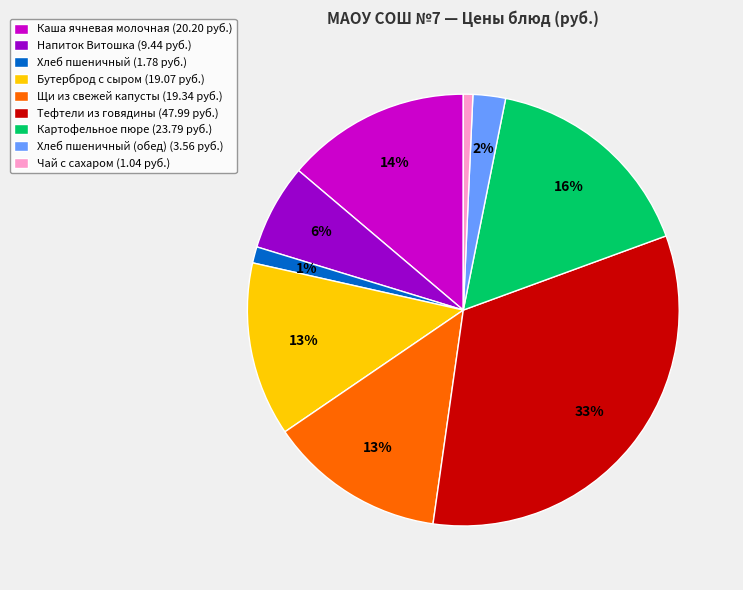

Count the number of slices in the pie.

9